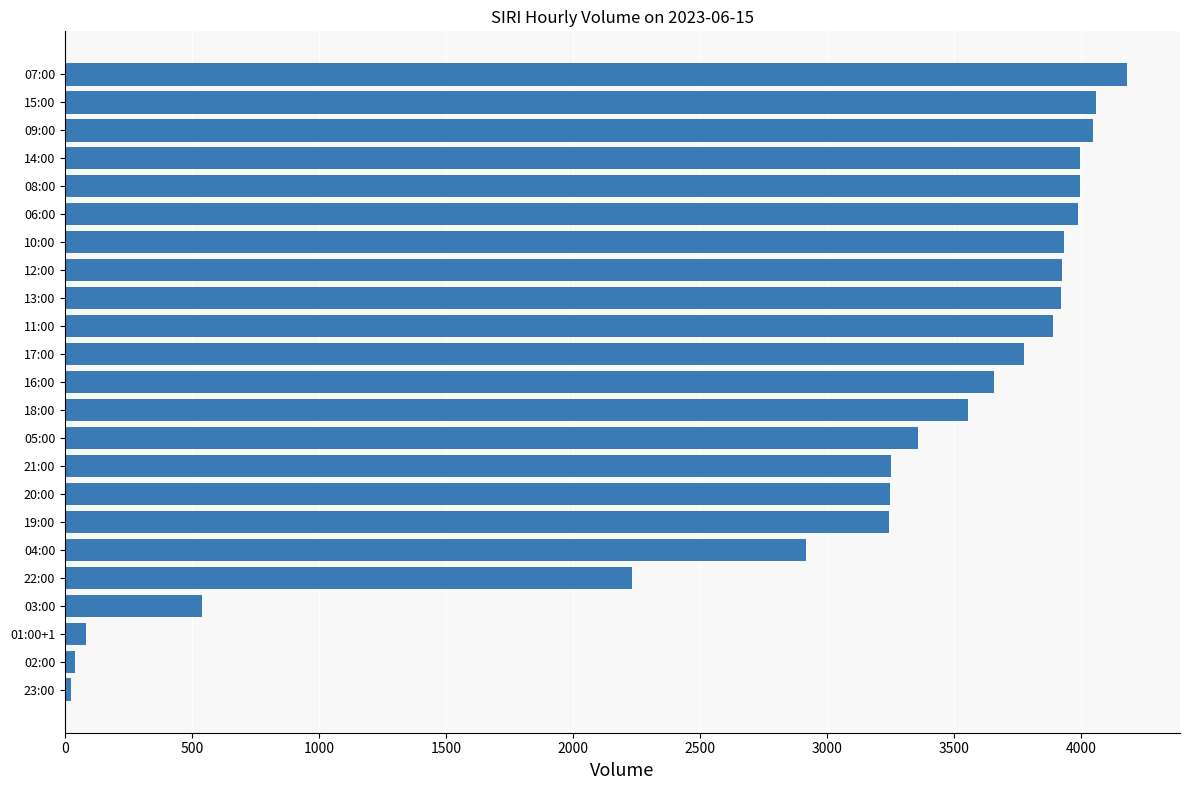

At which label is the value closest to 2102?

22:00